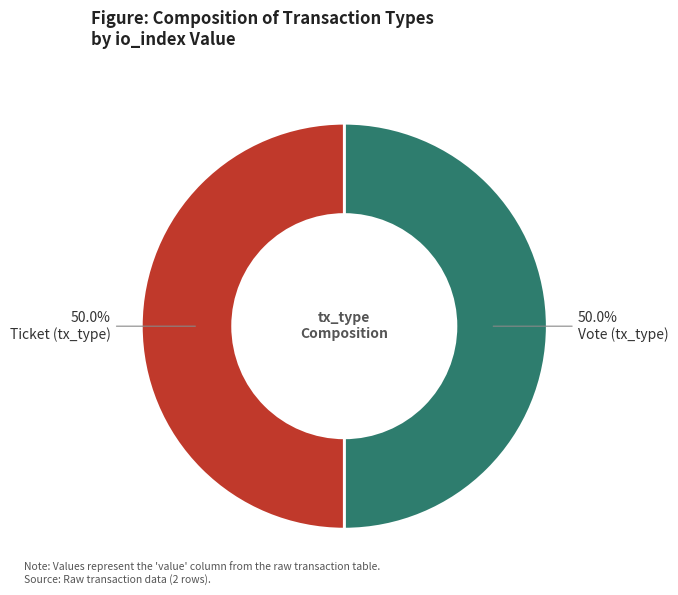

What is the ratio of the value at Vote (tx_type) to the value at Ticket (tx_type)?

1.0